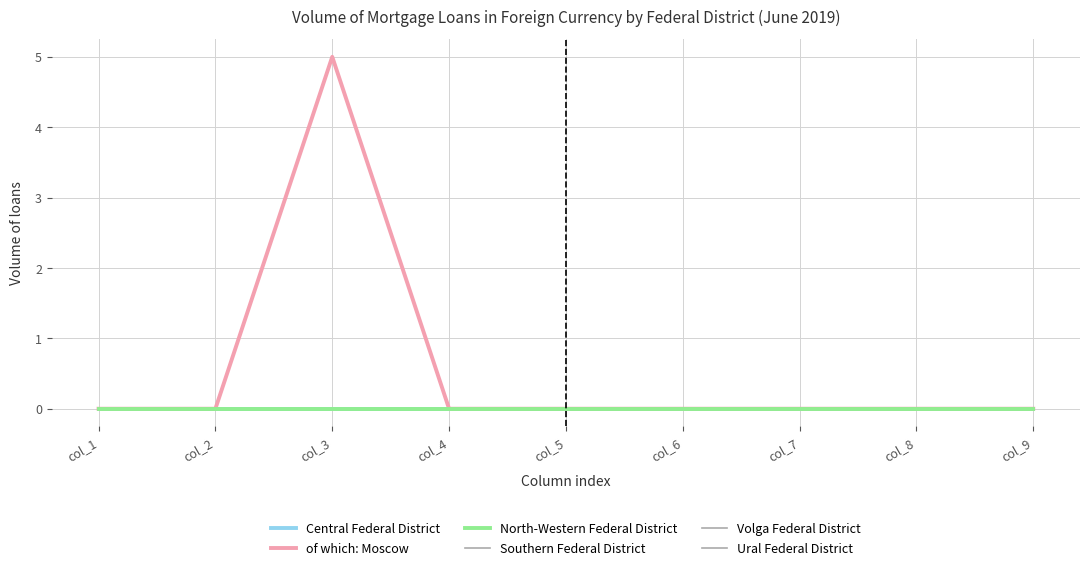

True or false: Volga Federal District and North-Western Federal District intersect in this chart.

False